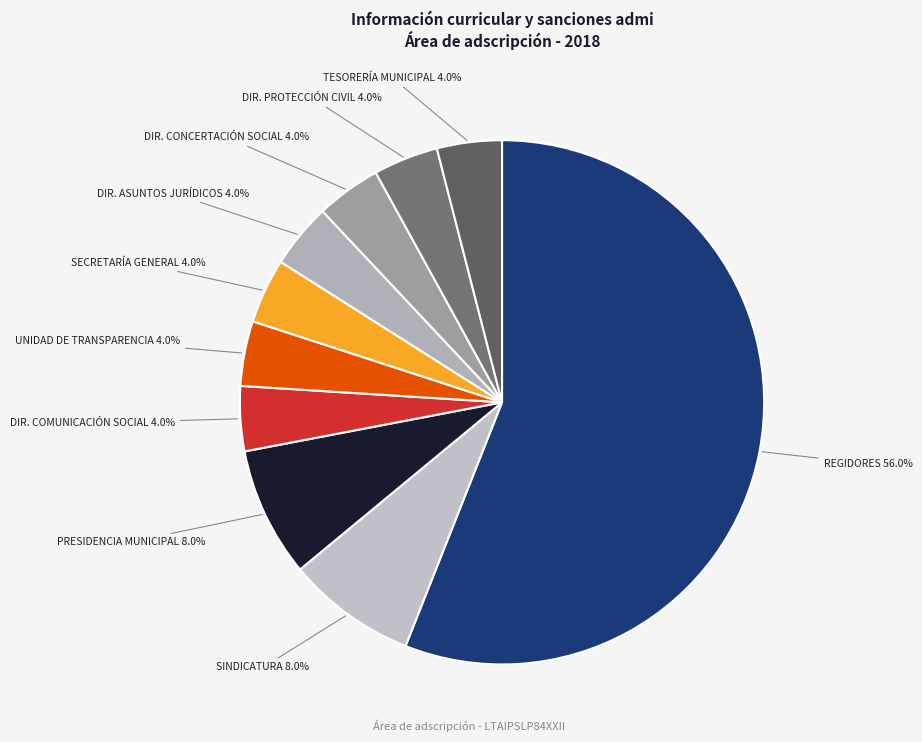

How many segments does this pie chart have?

10